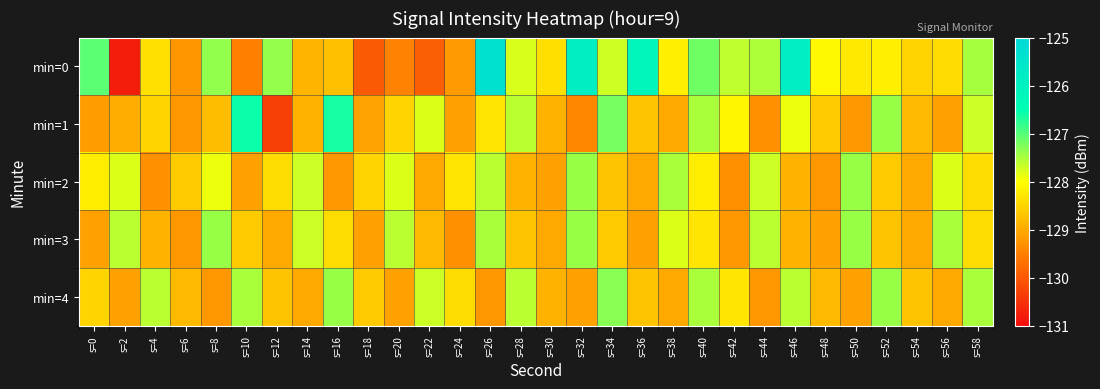

Reading left to right, list all the values displayed in this chart.

min=0: s=0=-127.0	s=2=-130.8	s=4=-128.4	s=6=-129.2	s=8=-127.4	s=10=-129.5	s=12=-127.4	s=14=-128.9	s=16=-128.7	s=18=-130.0	s=20=-129.5	s=22=-129.9	s=24=-129.2	s=26=-125.3	s=28=-127.8	s=30=-128.4	s=32=-125.9	s=34=-127.7	s=36=-126.1	s=38=-128.2	s=40=-127.2	s=42=-127.6	s=44=-127.5	s=46=-125.8	s=48=-128.1	s=50=-128.2	s=52=-128.2	s=54=-128.5	s=56=-128.4	s=58=-127.5
min=1: s=0=-129.1	s=2=-128.9	s=4=-128.5	s=6=-129.2	s=8=-128.8	s=10=-126.6	s=12=-130.3	s=14=-128.9	s=16=-126.6	s=18=-129.1	s=20=-128.5	s=22=-127.8	s=24=-129.1	s=26=-128.3	s=28=-127.6	s=30=-128.9	s=32=-129.4	s=34=-127.2	s=36=-128.7	s=38=-129.0	s=40=-127.5	s=42=-128.1	s=44=-129.3	s=46=-127.9	s=48=-128.6	s=50=-129.2	s=52=-127.4	s=54=-128.8	s=56=-129.1	s=58=-127.7
min=2: s=0=-128.2	s=2=-127.8	s=4=-129.3	s=6=-128.6	s=8=-127.9	s=10=-129.1	s=12=-128.4	s=14=-127.7	s=16=-129.2	s=18=-128.5	s=20=-127.8	s=22=-129.0	s=24=-128.3	s=26=-127.6	s=28=-128.9	s=30=-129.1	s=32=-127.4	s=34=-128.7	s=36=-129.0	s=38=-127.5	s=40=-128.2	s=42=-129.3	s=44=-127.7	s=46=-128.9	s=48=-129.2	s=50=-127.4	s=52=-128.6	s=54=-129.0	s=56=-127.8	s=58=-128.4
min=3: s=0=-129.1	s=2=-127.6	s=4=-128.9	s=6=-129.2	s=8=-127.4	s=10=-128.6	s=12=-129.0	s=14=-127.7	s=16=-128.4	s=18=-129.1	s=20=-127.6	s=22=-128.8	s=24=-129.3	s=26=-127.5	s=28=-128.7	s=30=-129.0	s=32=-127.4	s=34=-128.6	s=36=-129.1	s=38=-127.8	s=40=-128.3	s=42=-129.2	s=44=-127.6	s=46=-128.9	s=48=-129.1	s=50=-127.4	s=52=-128.7	s=54=-129.0	s=56=-127.5	s=58=-128.4
min=4: s=0=-128.5	s=2=-129.1	s=4=-127.6	s=6=-128.8	s=8=-129.2	s=10=-127.5	s=12=-128.7	s=14=-129.0	s=16=-127.4	s=18=-128.6	s=20=-129.1	s=22=-127.7	s=24=-128.4	s=26=-129.2	s=28=-127.6	s=30=-128.9	s=32=-129.1	s=34=-127.3	s=36=-128.7	s=38=-129.0	s=40=-127.5	s=42=-128.3	s=44=-129.2	s=46=-127.6	s=48=-128.8	s=50=-129.1	s=52=-127.4	s=54=-128.7	s=56=-129.0	s=58=-127.5